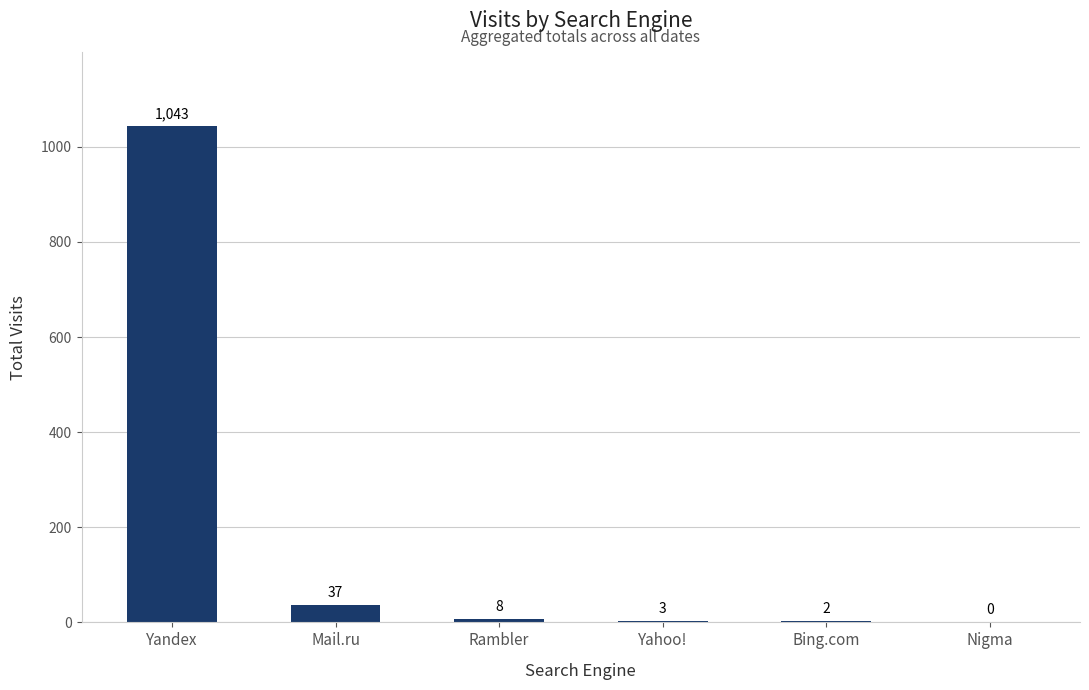

At which category does the chart reach its peak across all series?

Yandex